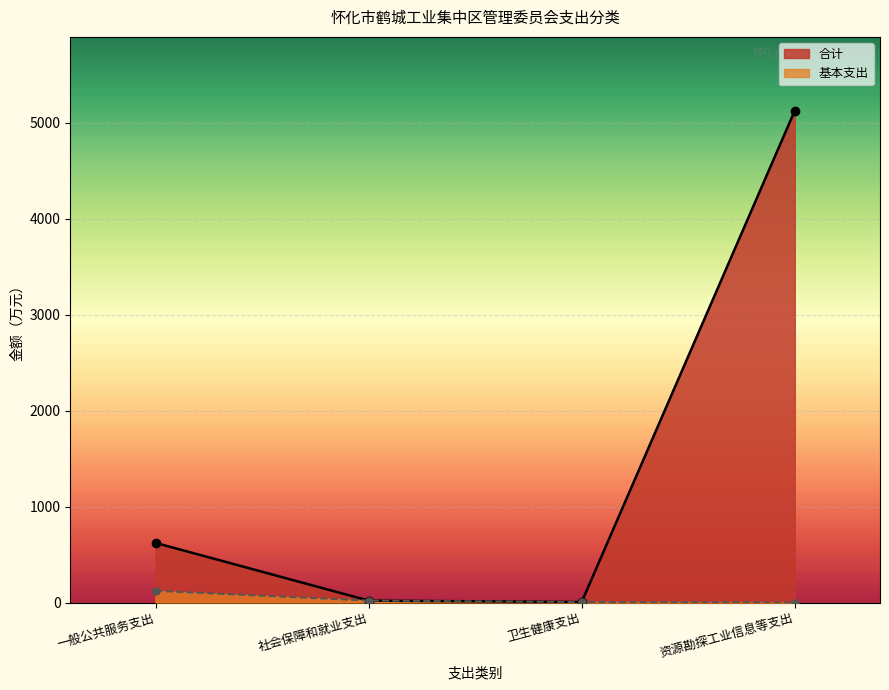

Which series has the largest total across all categories?

合计